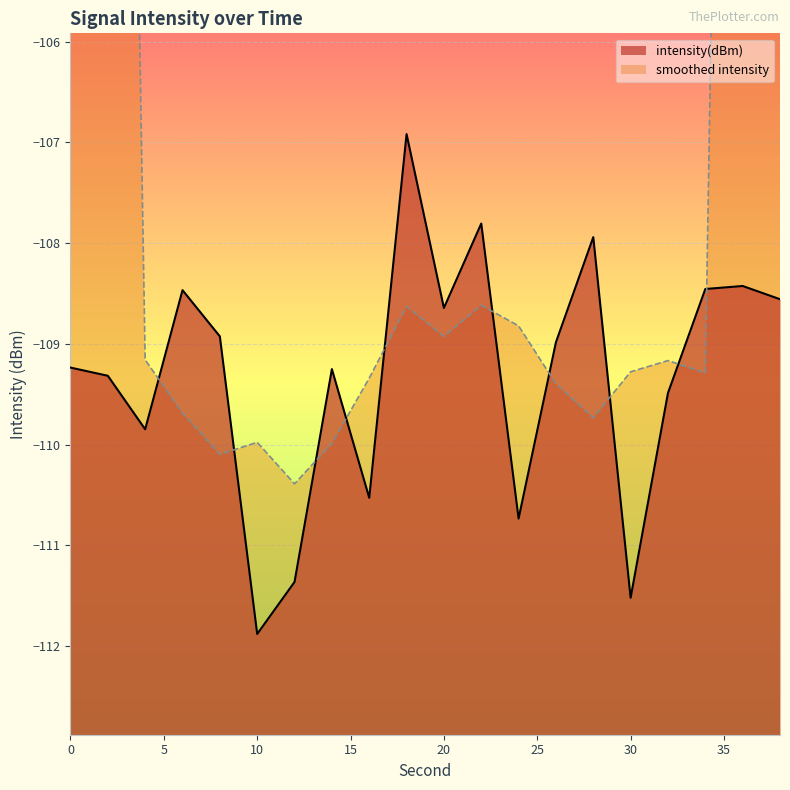

List the labels in order of value, largest first.

18, 22, 28, 36, 34, 6, 38, 20, 8, 26, 0, 14, 2, 32, 4, 16, 24, 12, 30, 10